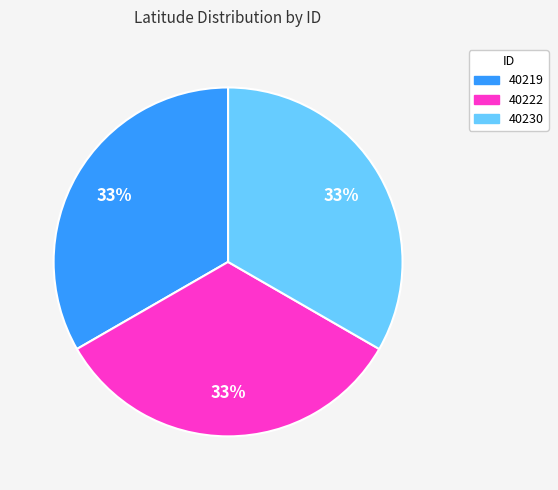

To the nearest percent, what is the combined percentage of 40230 and 40219?

67%